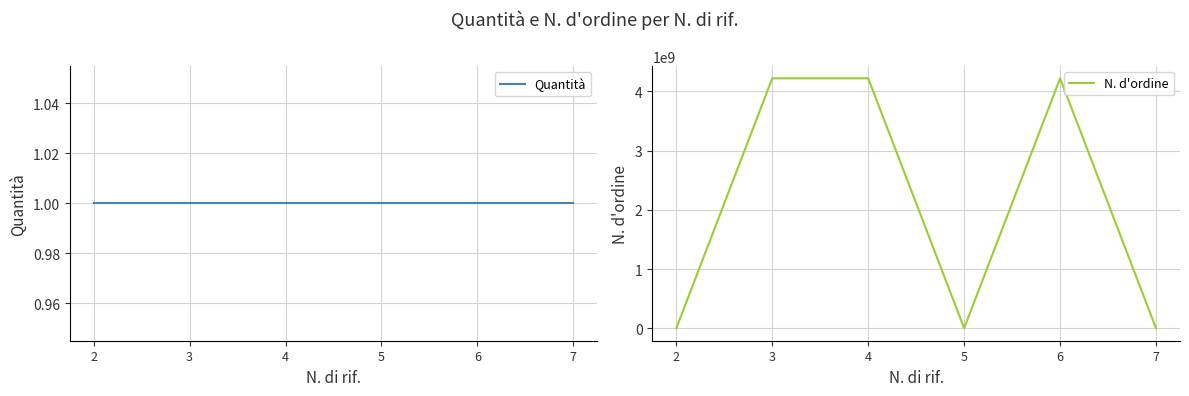

In N. d'ordine, how many points are higher than both neighbors (excluding endpoints)?

2